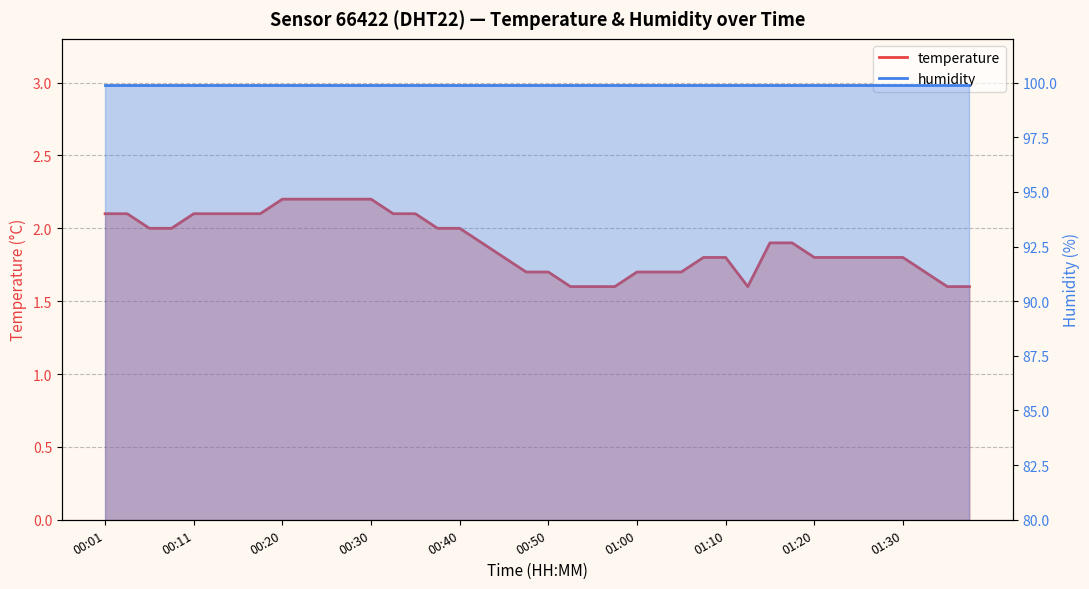

What is the difference between the highest and lowest values at 10?

97.7